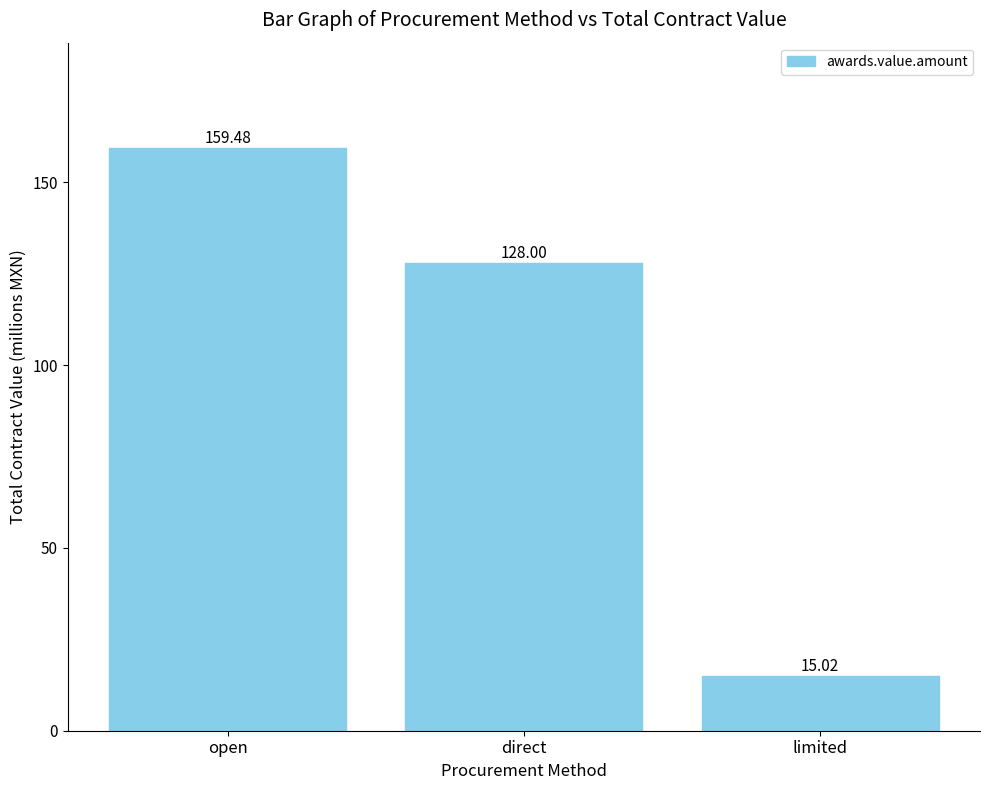

What is the value of the 2nd bar from the left?

128.0